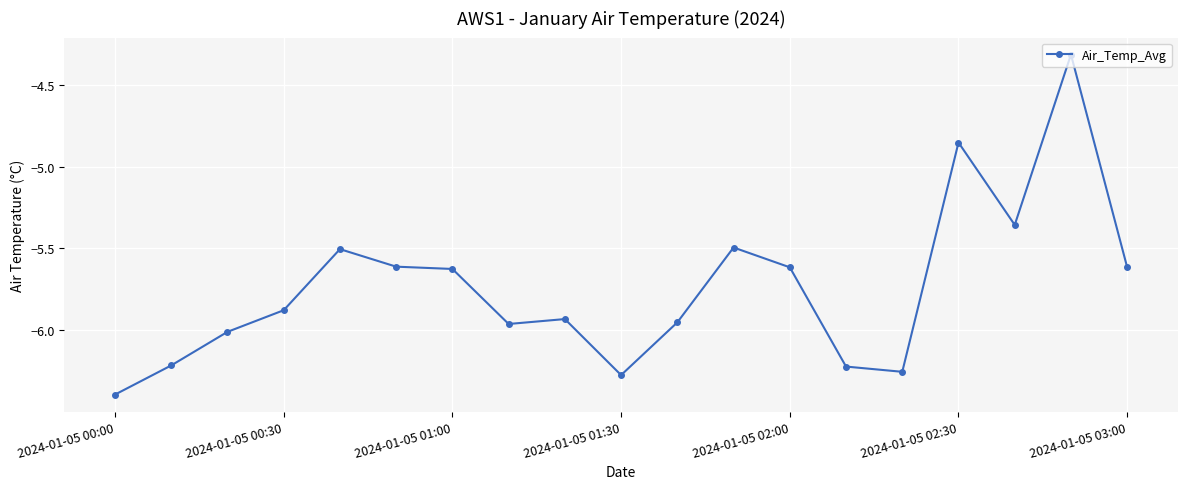

What is the sum of all values?

-109.1